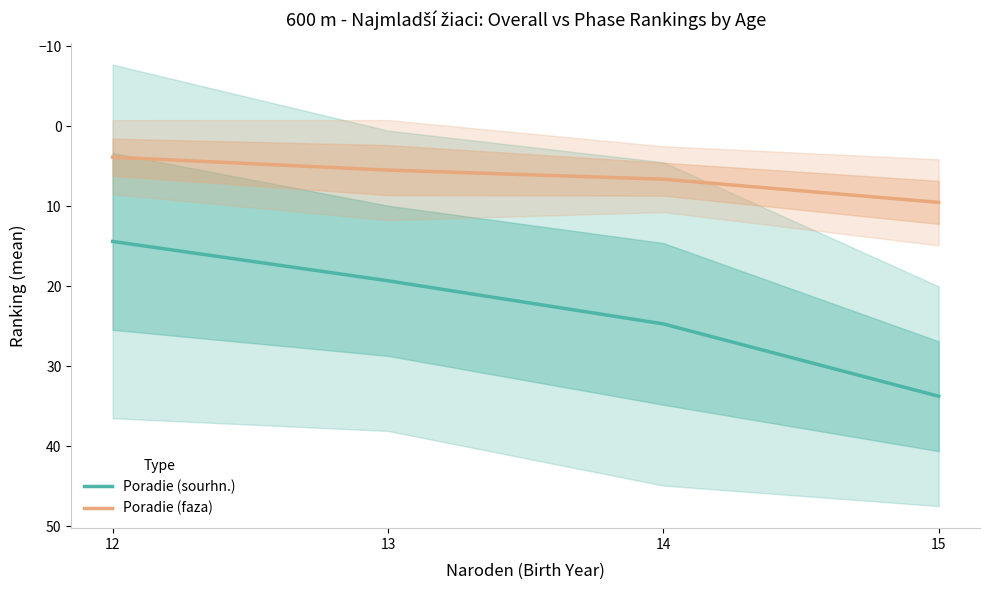

At how many categories does at least one series exceed 9?

4